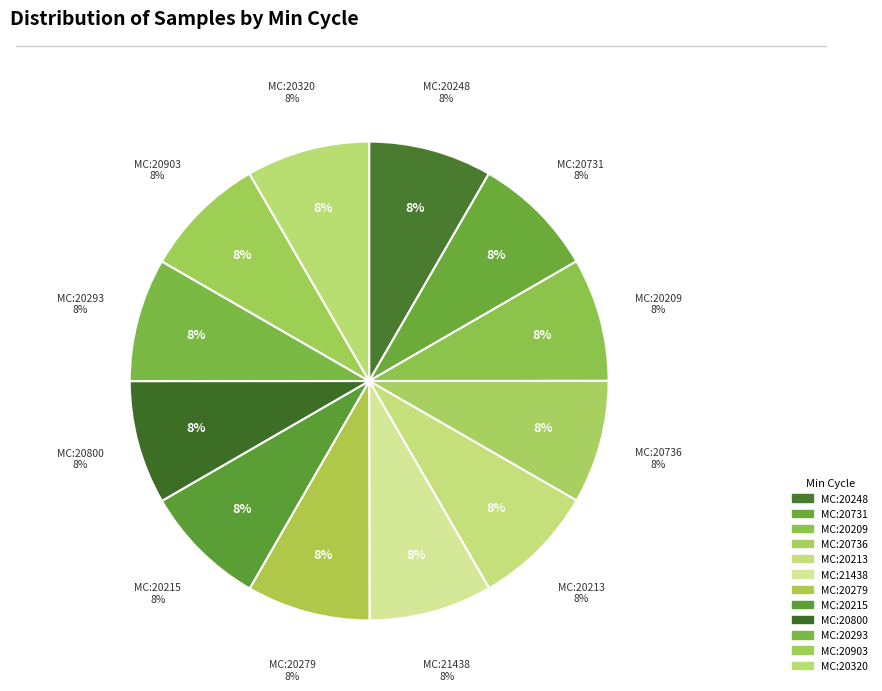

True or false: 28/20209 accounts for 8% of the total.

True